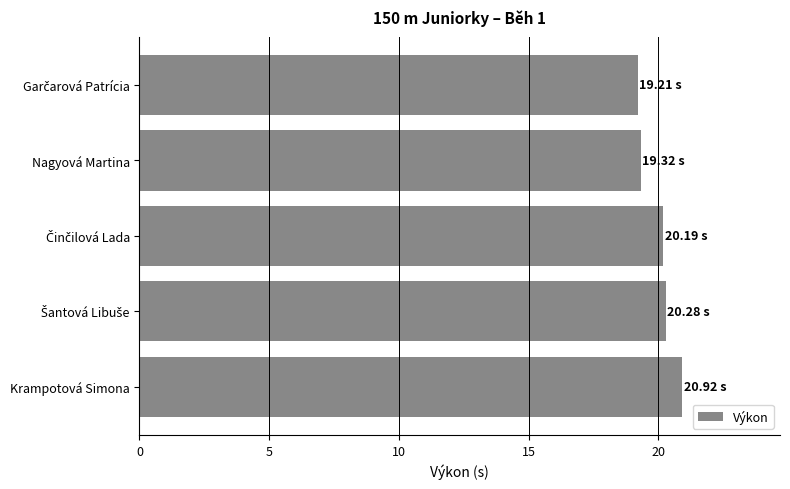

What is the sum of all values?

99.9